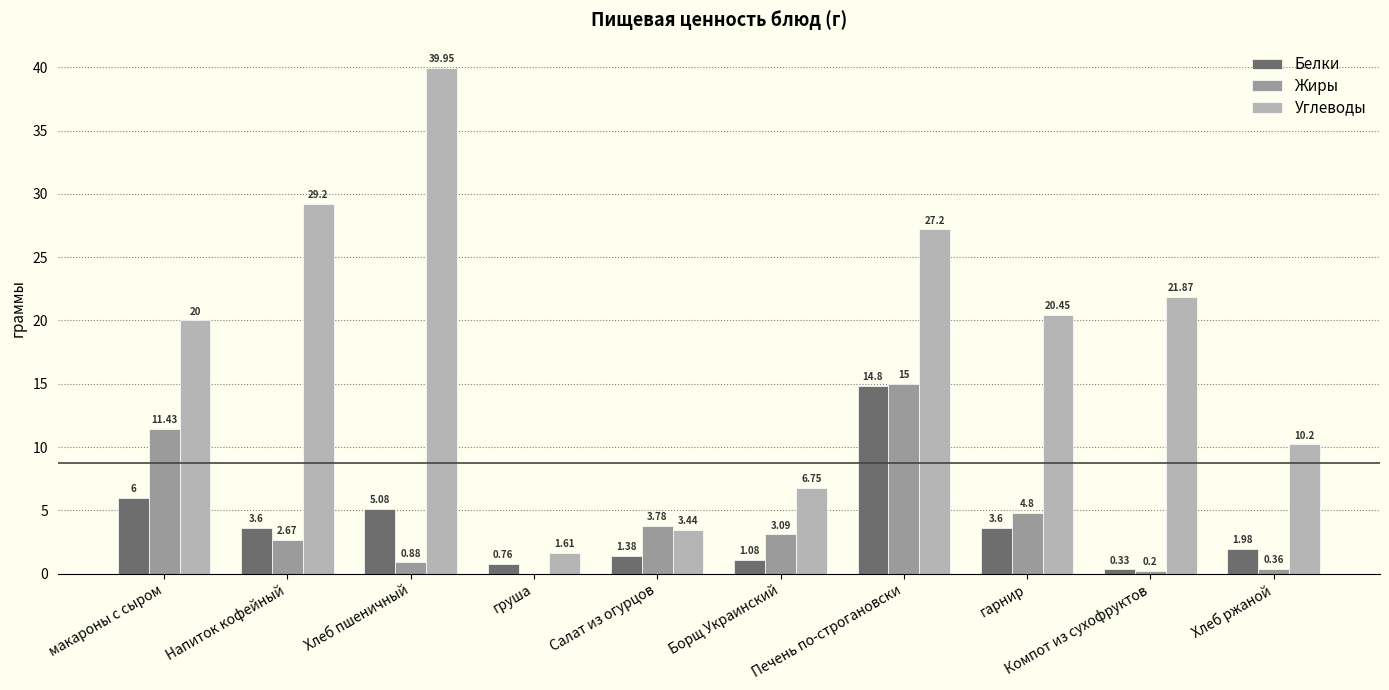

Which series has the widest spread of values?

Углеводы